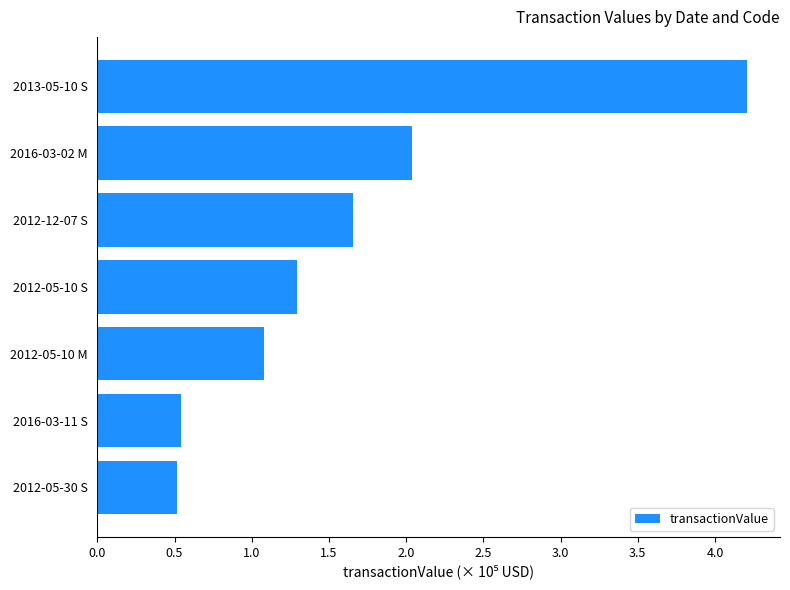

Are the bars horizontal?

Yes